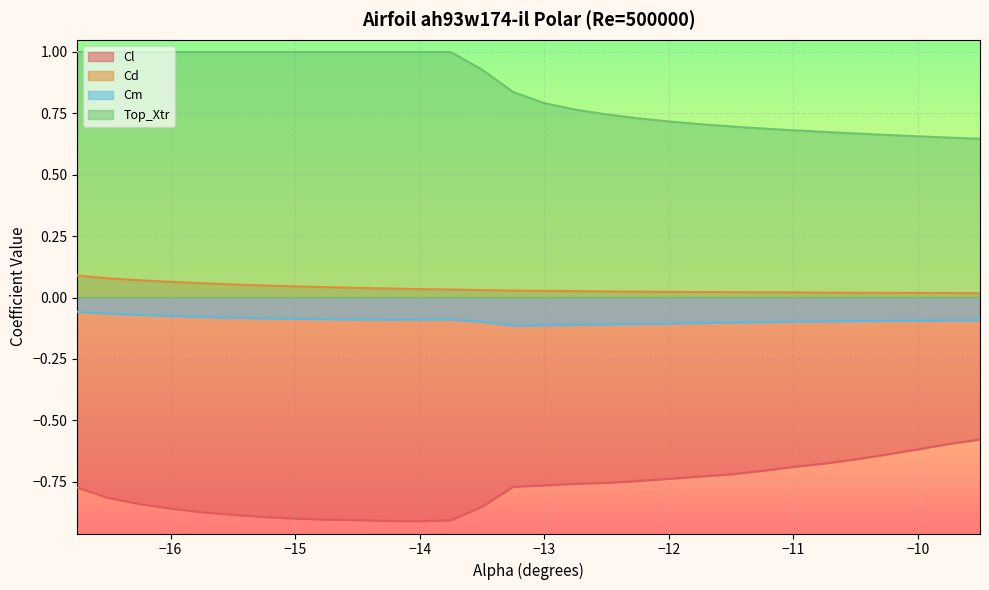

Reading right to left, list all the values displayed in this chart.

Cl: -9.5=-0.6	-9.75=-0.6	-10.0=-0.6	-10.25=-0.6	-10.5=-0.7	-10.75=-0.7	-11.0=-0.7	-11.25=-0.7	-11.5=-0.7	-11.75=-0.7	-12.0=-0.7	-12.25=-0.7	-12.5=-0.8	-12.75=-0.8	-13.0=-0.8	-13.25=-0.8	-13.5=-0.9	-13.75=-0.9	-14.0=-0.9	-14.25=-0.9	-14.5=-0.9	-14.75=-0.9	-15.0=-0.9	-15.25=-0.9	-15.5=-0.9	-15.75=-0.9	-16.0=-0.9	-16.25=-0.8	-16.5=-0.8	-16.75=-0.8
Cd: -9.5=0.0	-9.75=0.0	-10.0=0.0	-10.25=0.0	-10.5=0.0	-10.75=0.0	-11.0=0.0	-11.25=0.0	-11.5=0.0	-11.75=0.0	-12.0=0.0	-12.25=0.0	-12.5=0.0	-12.75=0.0	-13.0=0.0	-13.25=0.0	-13.5=0.0	-13.75=0.0	-14.0=0.0	-14.25=0.0	-14.5=0.0	-14.75=0.0	-15.0=0.0	-15.25=0.0	-15.5=0.1	-15.75=0.1	-16.0=0.1	-16.25=0.1	-16.5=0.1	-16.75=0.1
Cm: -9.5=-0.1	-9.75=-0.1	-10.0=-0.1	-10.25=-0.1	-10.5=-0.1	-10.75=-0.1	-11.0=-0.1	-11.25=-0.1	-11.5=-0.1	-11.75=-0.1	-12.0=-0.1	-12.25=-0.1	-12.5=-0.1	-12.75=-0.1	-13.0=-0.1	-13.25=-0.1	-13.5=-0.1	-13.75=-0.1	-14.0=-0.1	-14.25=-0.1	-14.5=-0.1	-14.75=-0.1	-15.0=-0.1	-15.25=-0.1	-15.5=-0.1	-15.75=-0.1	-16.0=-0.1	-16.25=-0.1	-16.5=-0.1	-16.75=-0.1
Top_Xtr: -9.5=0.6	-9.75=0.7	-10.0=0.7	-10.25=0.7	-10.5=0.7	-10.75=0.7	-11.0=0.7	-11.25=0.7	-11.5=0.7	-11.75=0.7	-12.0=0.7	-12.25=0.7	-12.5=0.7	-12.75=0.8	-13.0=0.8	-13.25=0.8	-13.5=0.9	-13.75=1.0	-14.0=1.0	-14.25=1.0	-14.5=1.0	-14.75=1.0	-15.0=1.0	-15.25=1.0	-15.5=1.0	-15.75=1.0	-16.0=1.0	-16.25=1.0	-16.5=1.0	-16.75=1.0